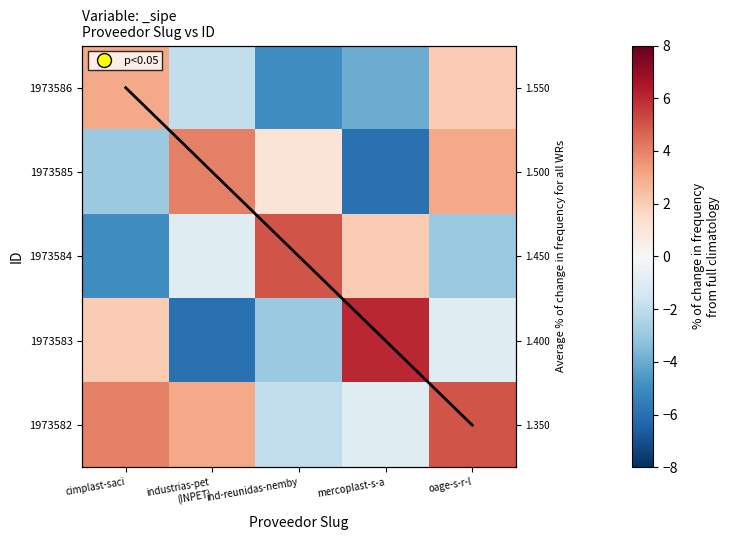

Rank the categories by 1973585 value from highest to lowest.

industrias-pet (INPET), oage-s-r-l, ind-reunidas-nemby, cimplast-saci, mercoplast-s-a